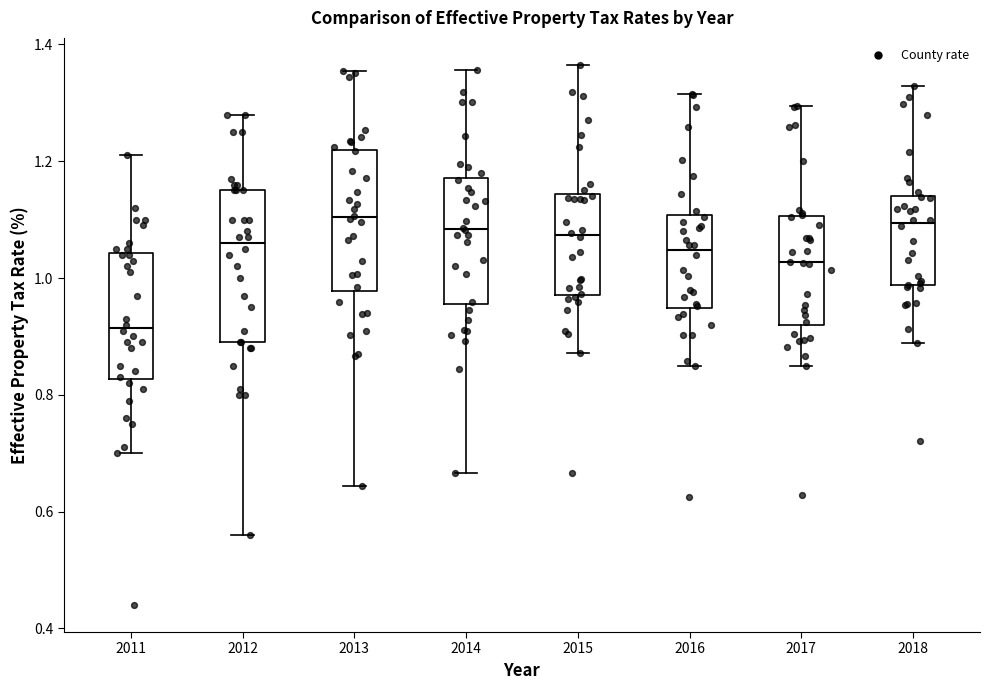

Reading left to right, transcribe this box plot: for each box, give where its median line is, the range the box spans, and where its two whiskers end, as read against the y-axis. The values are not printed on the chart, so give them approximately, as read against the axis.

2011: median 0.92, box 0.82 to 1.04, whiskers 0.70 to 1.22
2012: median 1.06, box 0.90 to 1.16, whiskers 0.56 to 1.28
2013: median 1.10, box 0.98 to 1.22, whiskers 0.64 to 1.36
2014: median 1.08, box 0.96 to 1.18, whiskers 0.66 to 1.36
2015: median 1.08, box 0.98 to 1.14, whiskers 0.88 to 1.36
2016: median 1.04, box 0.94 to 1.10, whiskers 0.84 to 1.32
2017: median 1.02, box 0.92 to 1.10, whiskers 0.84 to 1.30
2018: median 1.10, box 0.98 to 1.14, whiskers 0.88 to 1.32